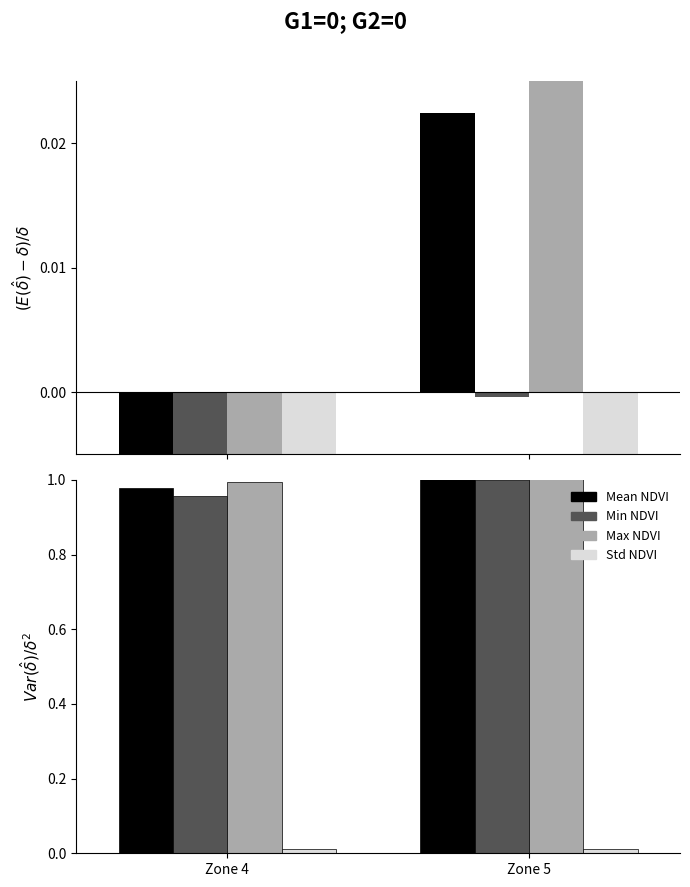

Is it true that Std NDVI equals 0.0 at Zone 4?

True